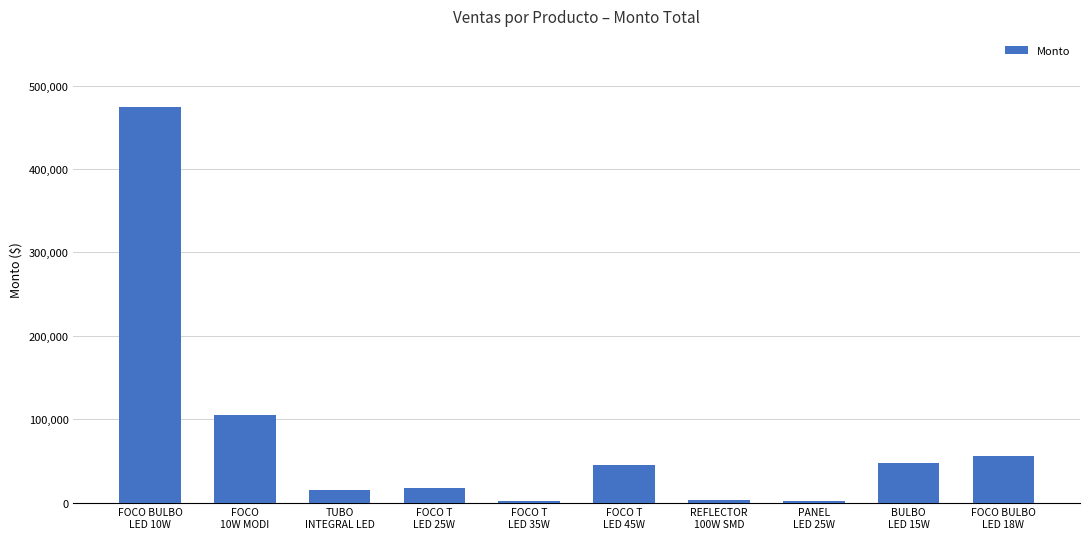

Count the number of categories in the chart.

10